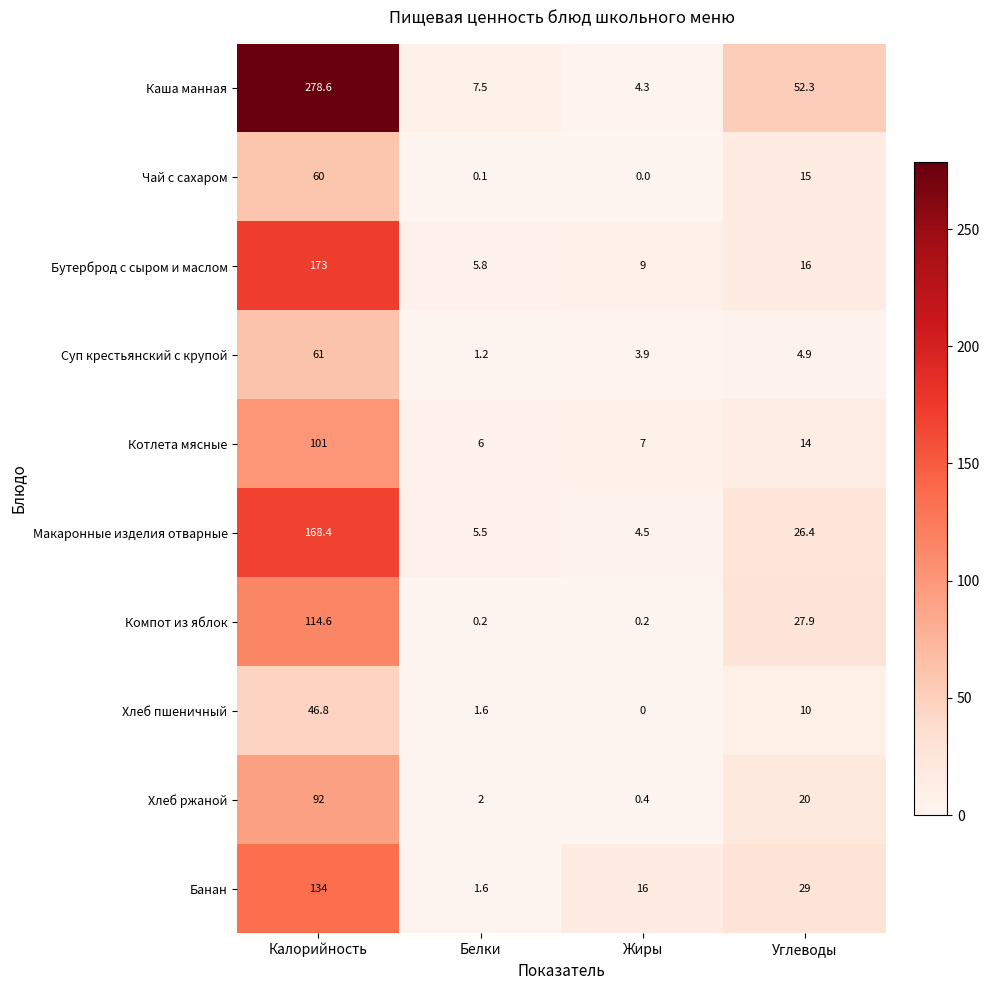

True or false: Суп крестьянский с крупой has a value of 93.1 at Калорийность.

False